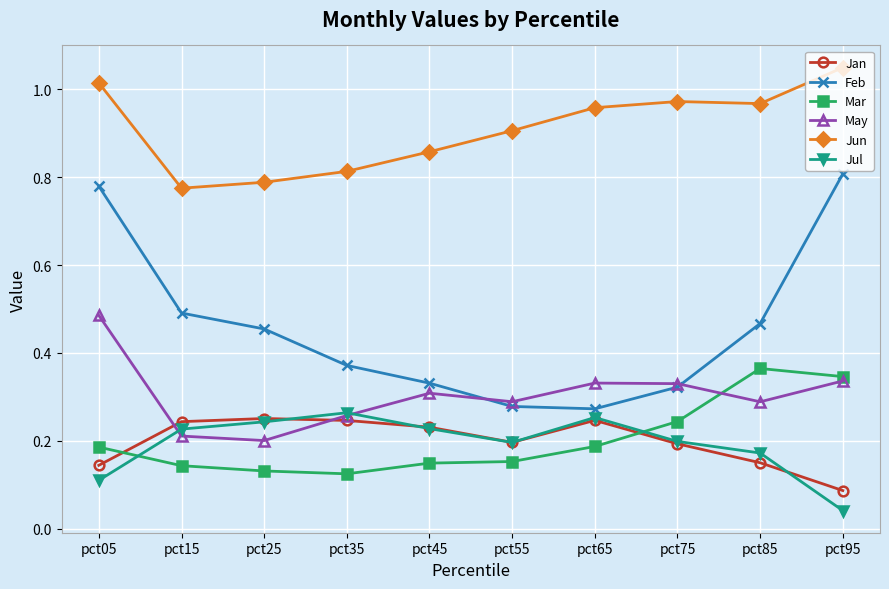

Which category has the highest value in the Feb series?

pct95